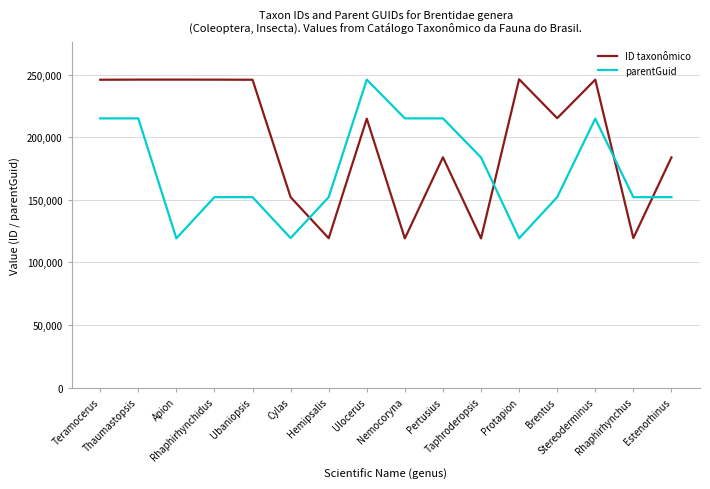

The ID taxonômico series shows 246074 at Apion. True or false?

True